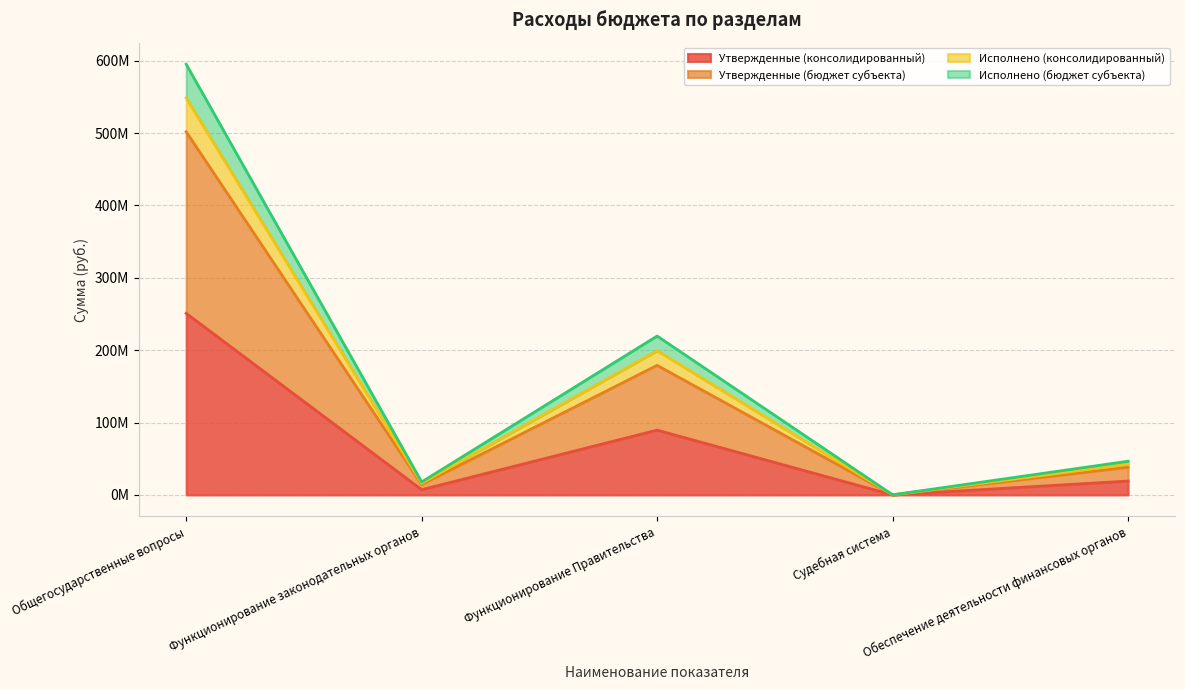

Rank the series by their maximum value, from lowest to highest.

Утвержденные (консолидированный), Утвержденные (бюджет субъекта), Исполнено (бюджет субъекта), Исполнено (консолидированный)